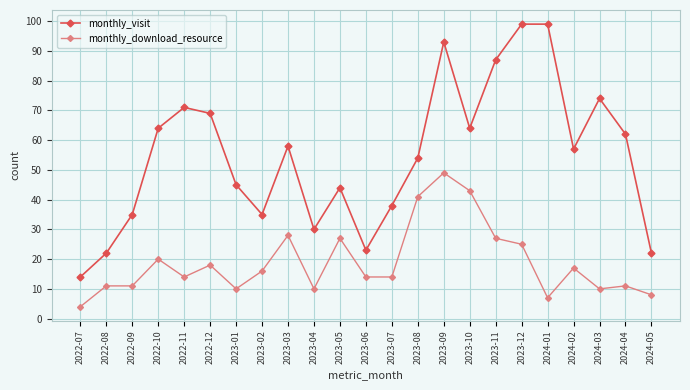

Does the chart display data point markers on the line(s)?

Yes